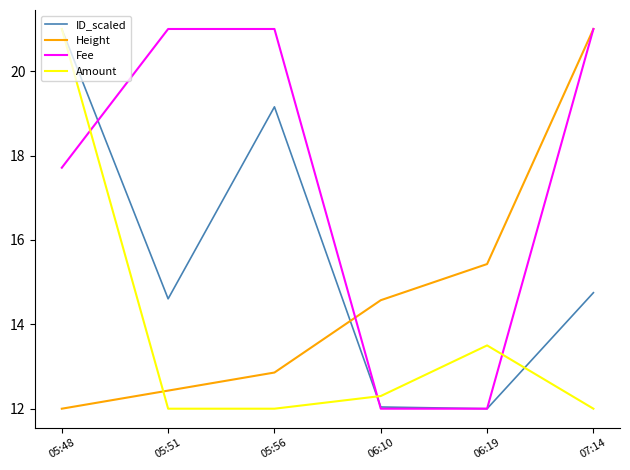

Between 05:48 and 05:56, which series saw the biggest shift?

Amount